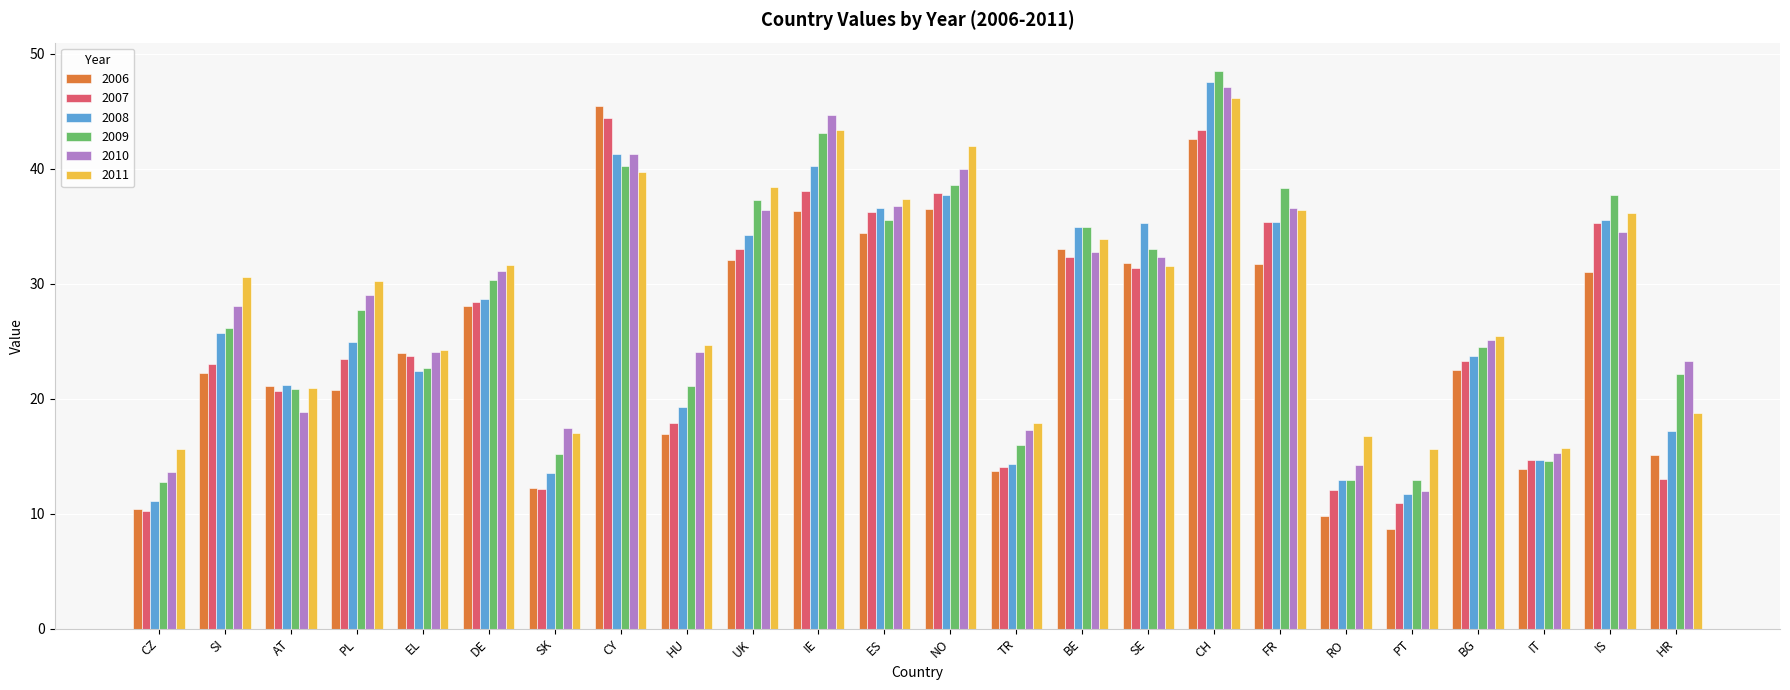

Where is 2007 nearest to the value 27?

DE